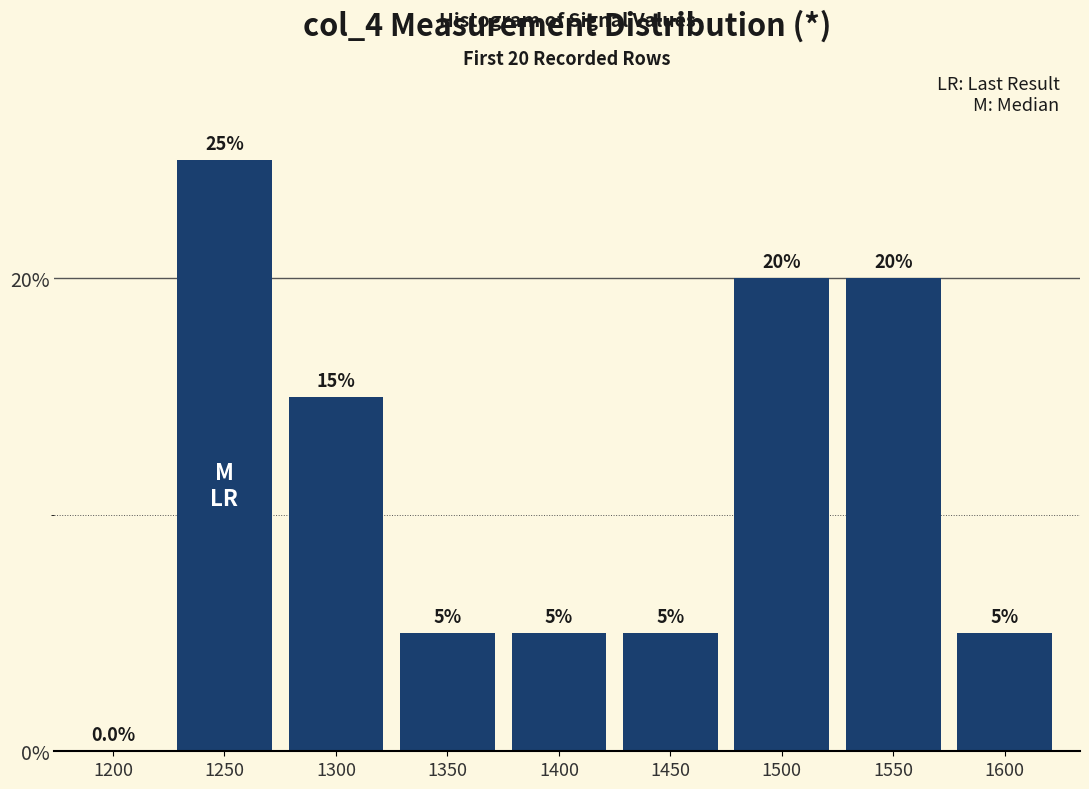

Reading left to right, transcribe all the data shown in this chart.

1200=0	1250=25	1300=15	1350=5	1400=5	1450=5	1500=20	1550=20	1600=5